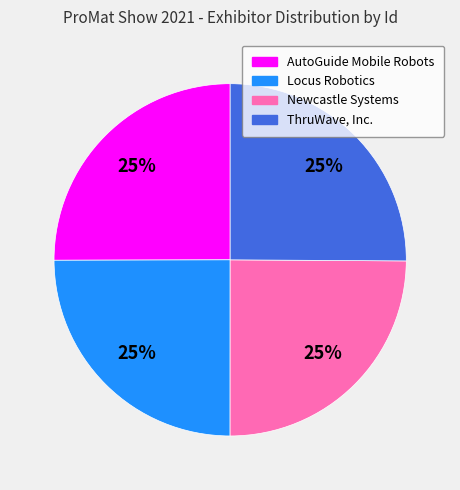

The Locus Robotics slice represents 25% of the pie. True or false?

True